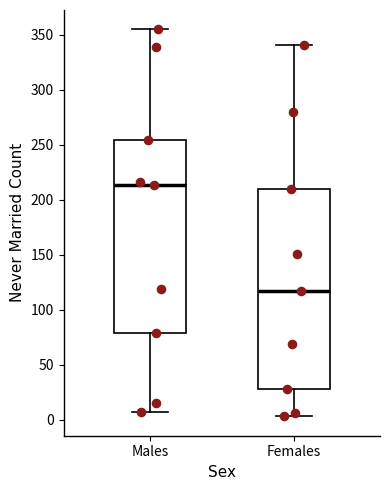

Reading left to right, read every box against the y-axis: the position of its median line, the range the box covers, and the ends of its whiskers. The values are not printed on the chart, so give them approximately, as read against the axis.

Males: median 215, box 80 to 255, whiskers 5 to 355
Females: median 115, box 30 to 210, whiskers 5 to 340